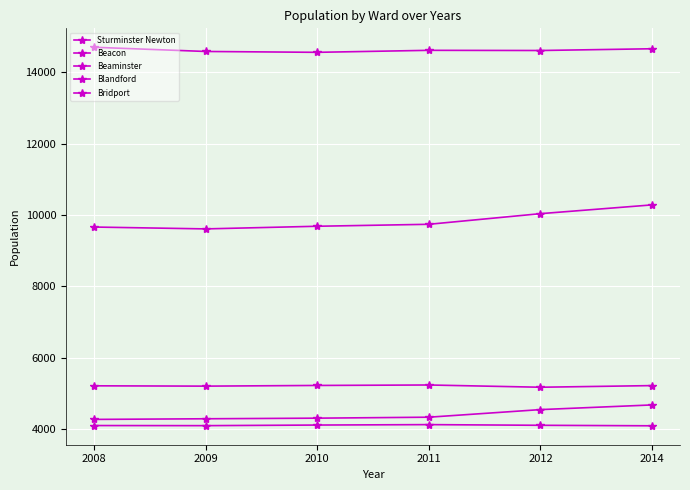

Does the chart have visible grid lines?

Yes